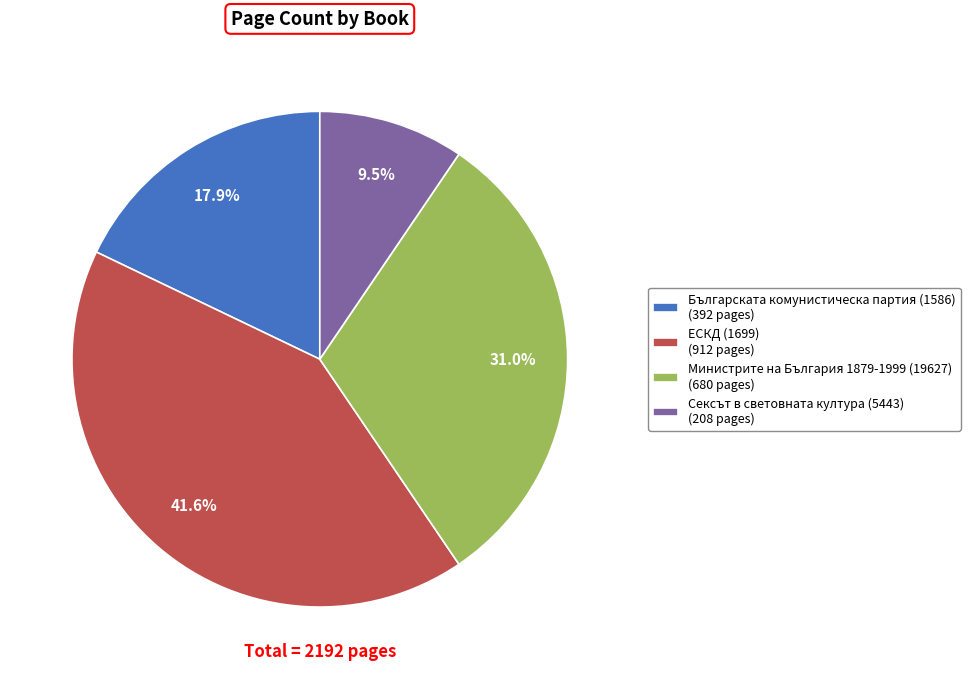

Is Сексът в световната култура (5443) the majority of the pie?

No